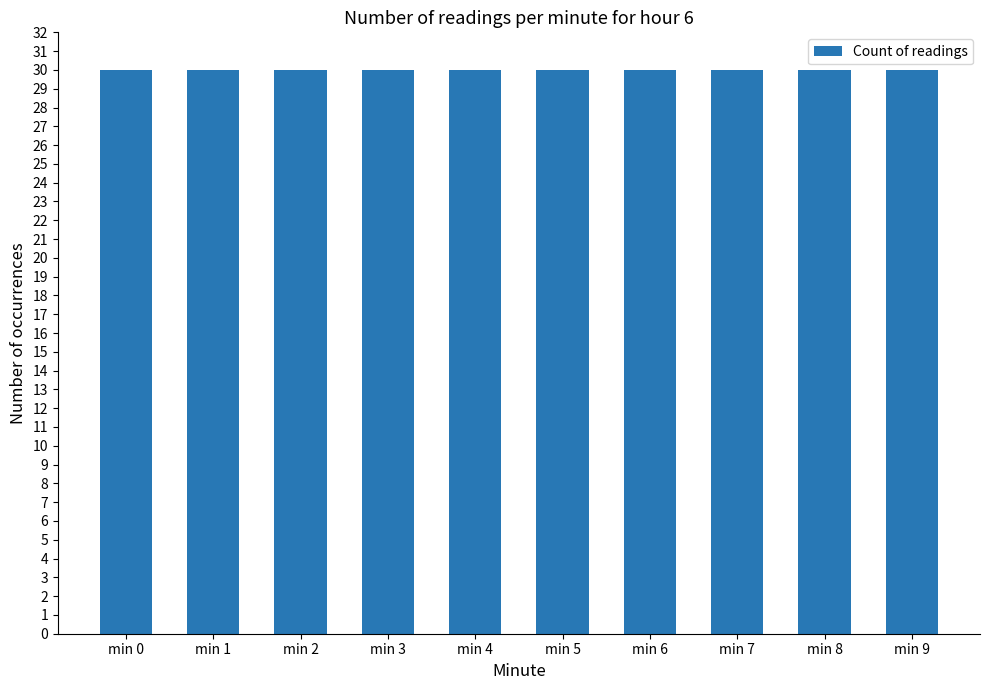

How many series are shown in this chart?

1